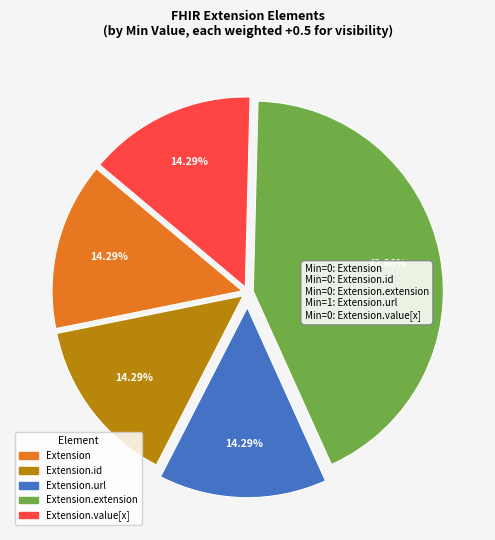

Is there a majority slice in this chart?

No